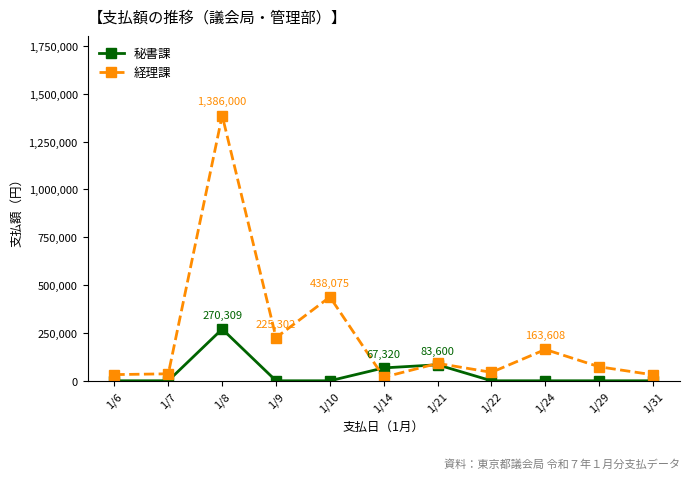

How many distinct data groups are displayed?

2